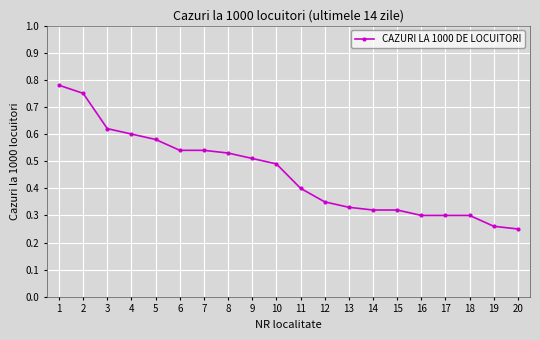

At which label is the value closest to 0?

20